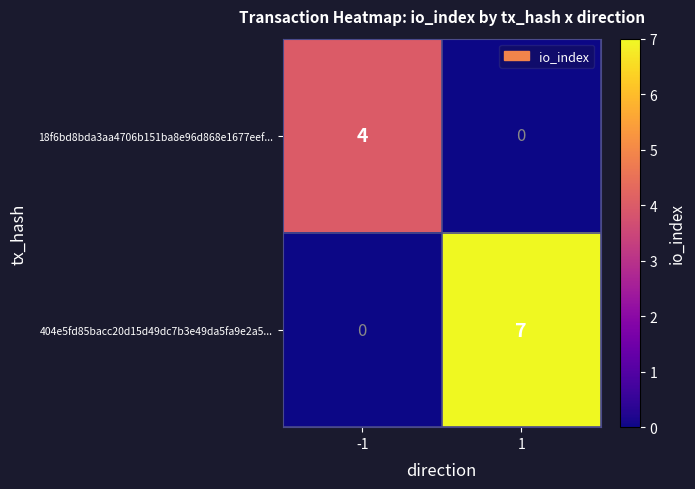

How many categories are shown in the chart?

2